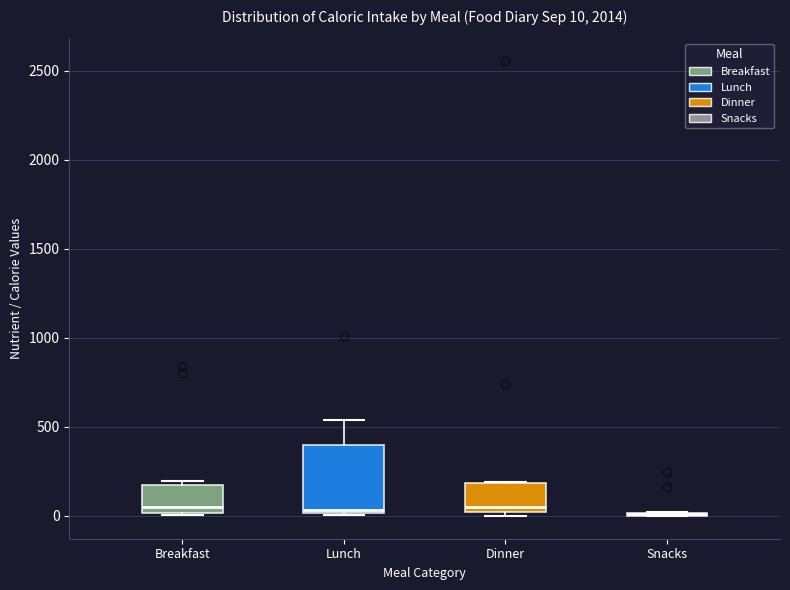

Which box is the tallest, from its lower edge to its upper edge?

Lunch